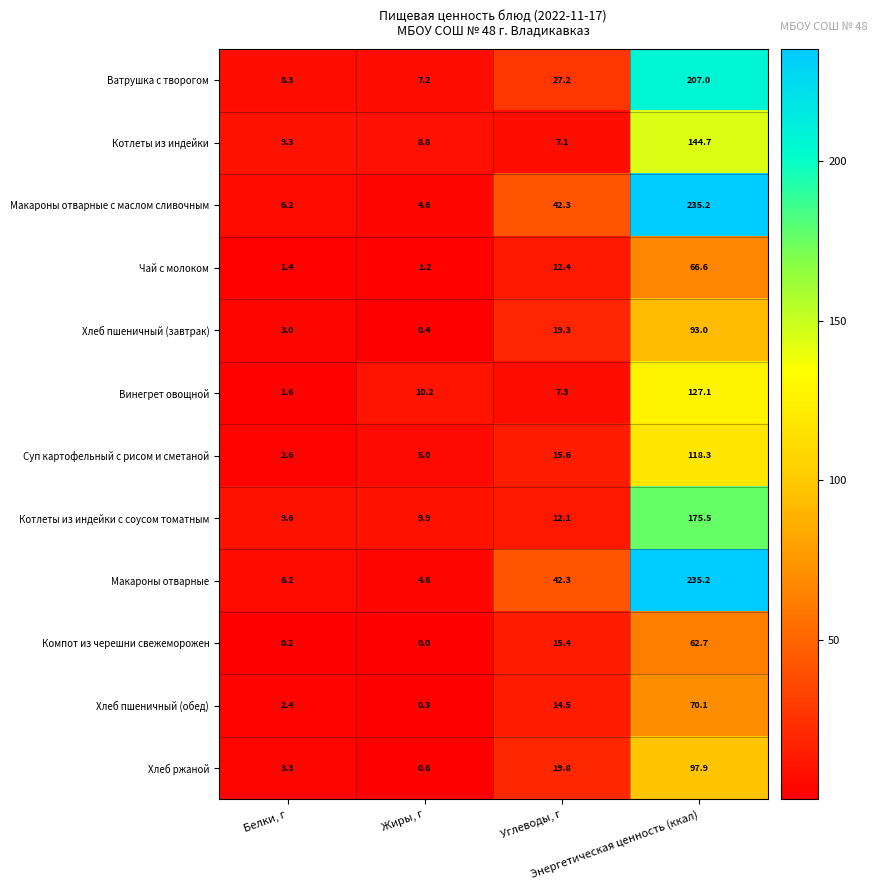

What is the sum of all Котлеты из индейки values?

169.9